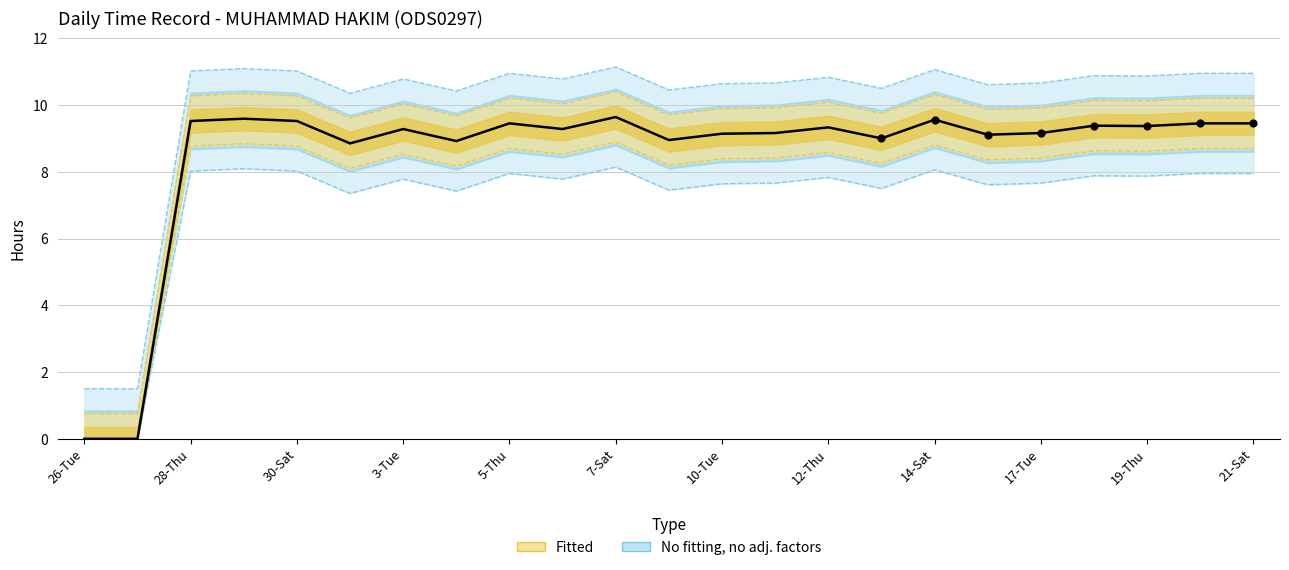

Approximately how many times larger is the value at 15 compared to 7-Sat?

1.0